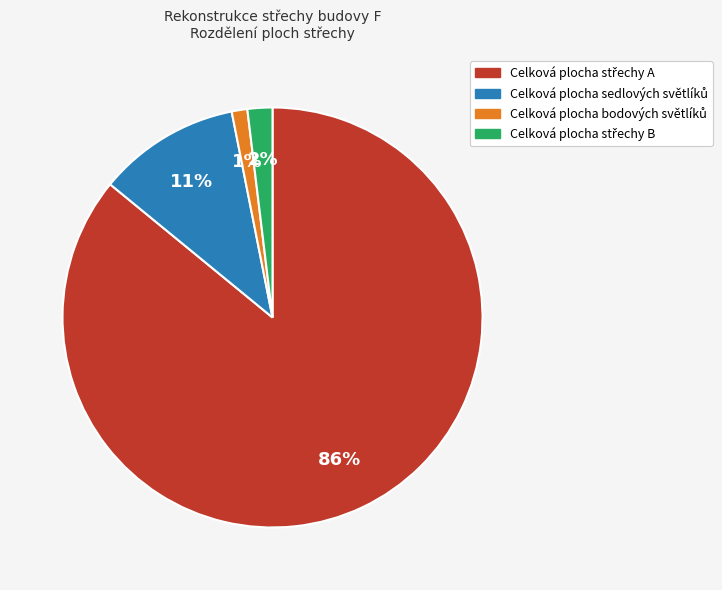

To the nearest percent, what is the difference between the largest and smallest slice percentages?

85%